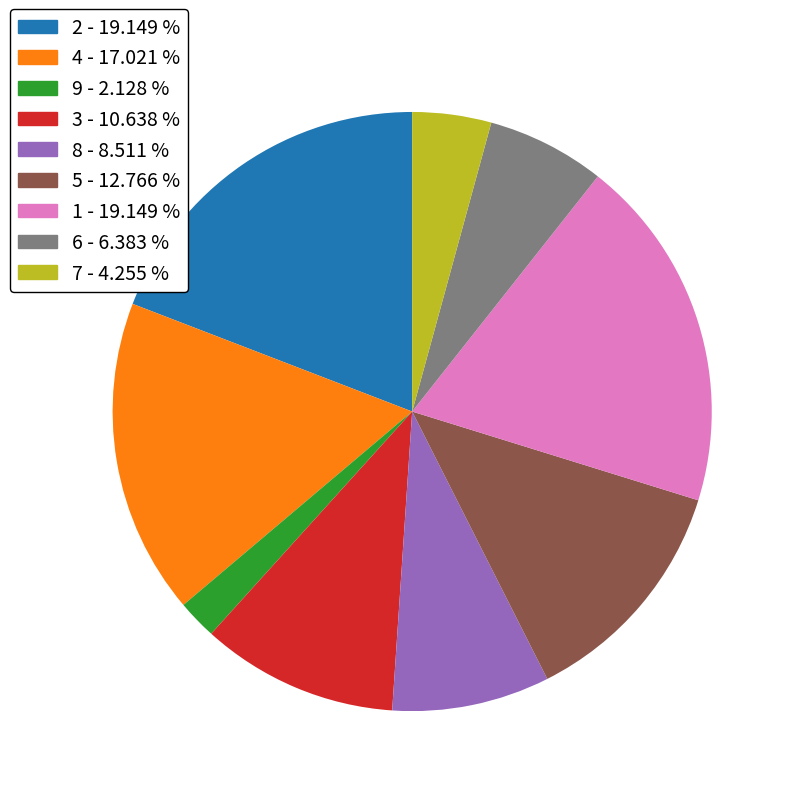

Which category has the smallest portion of the pie?

9